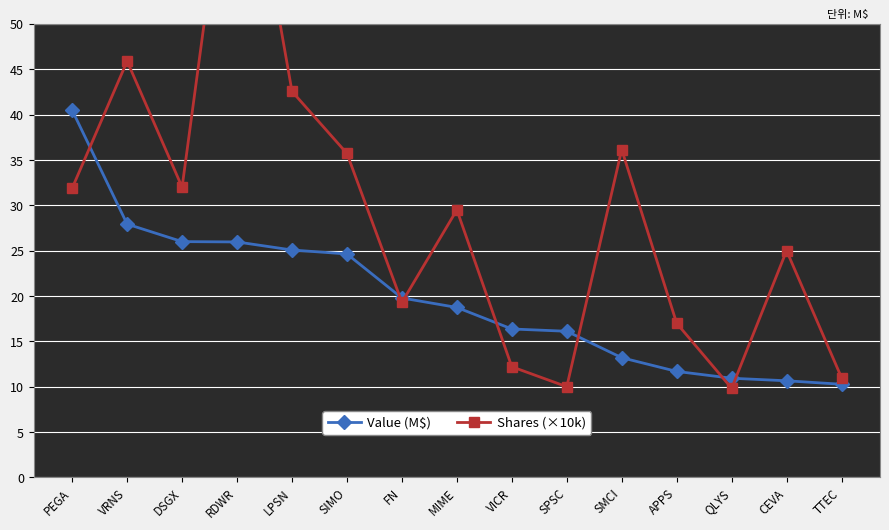

How many lines are shown in the chart?

2